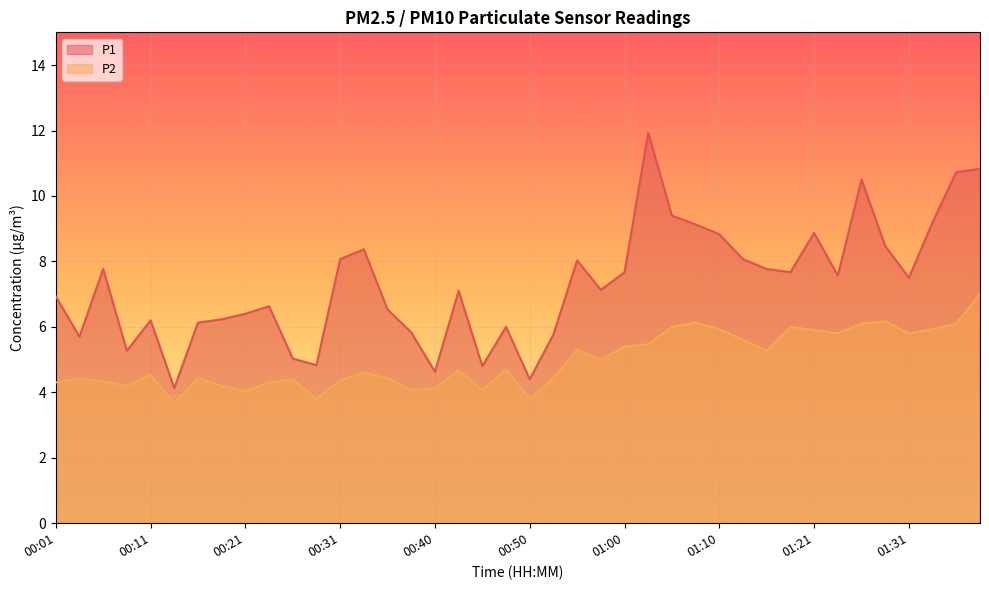

Between 00:04 and 00:23, which series saw the biggest shift?

P1